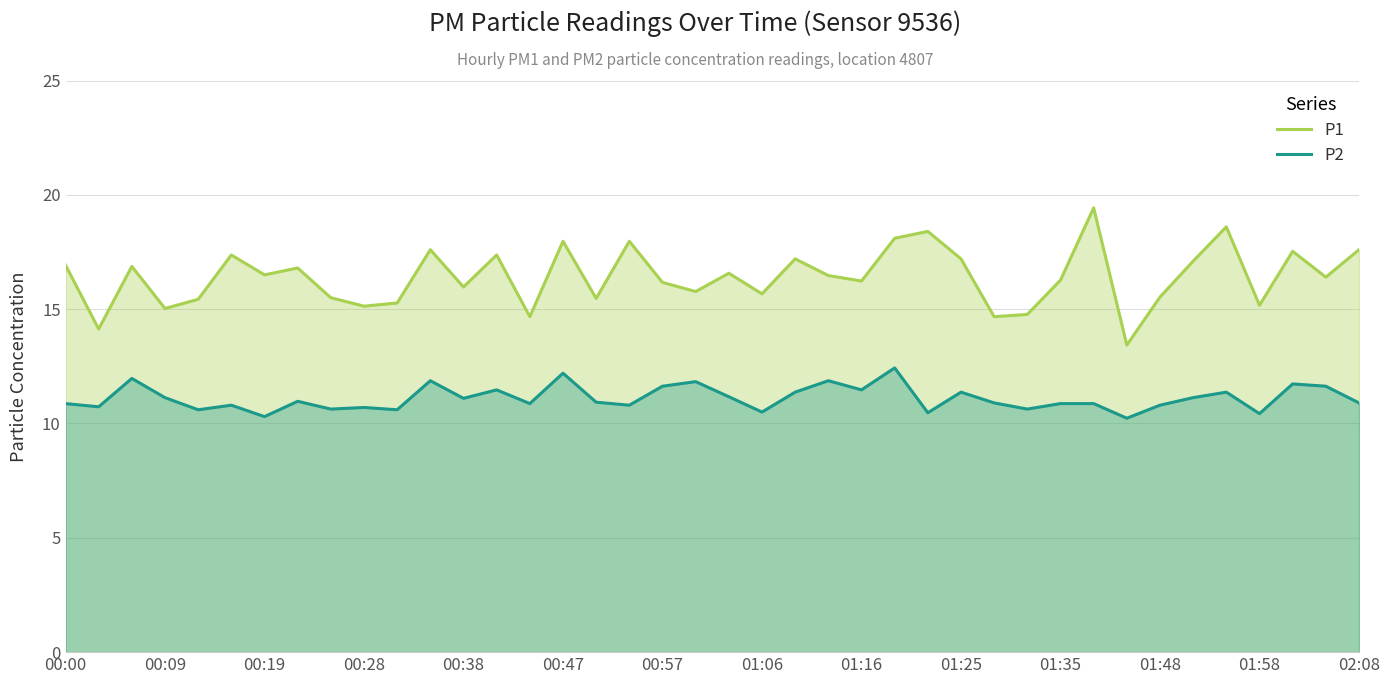

True or false: P1 and P2 cross at least once.

False